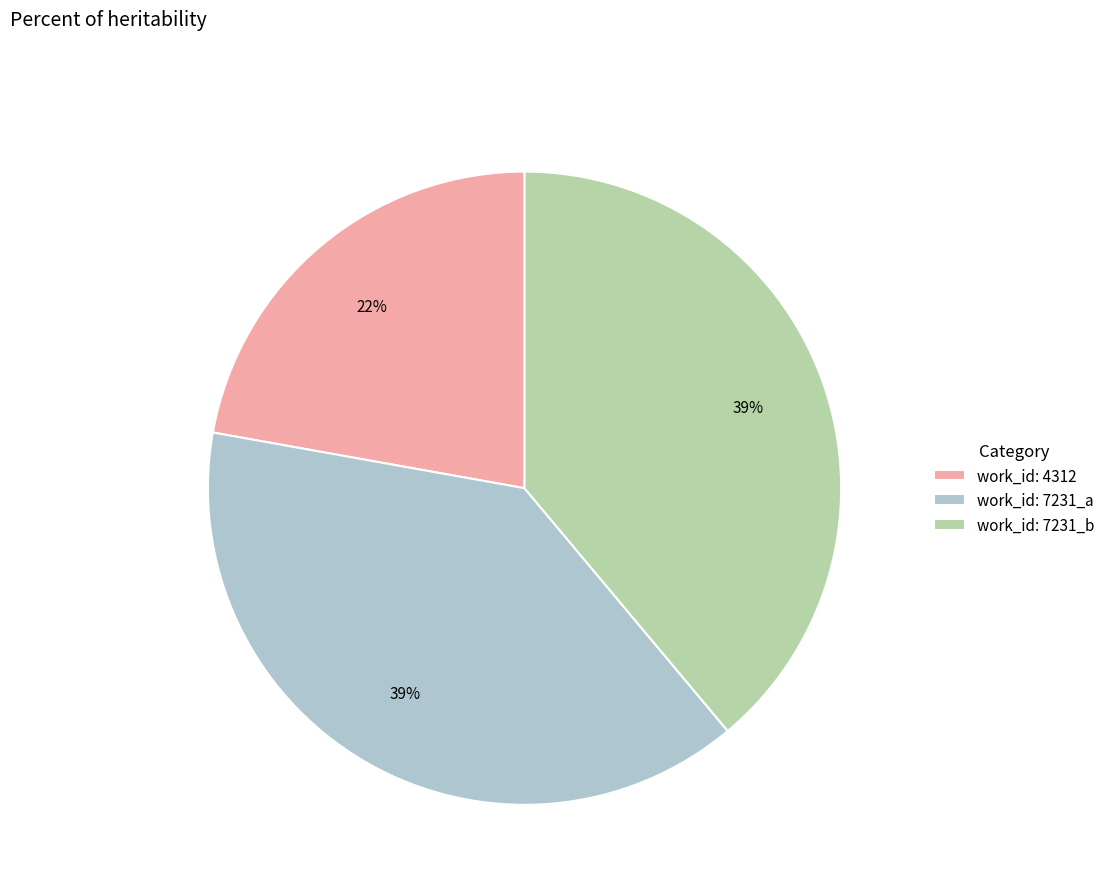

Is it true that work_id: 4312 is 35% of the pie?

False